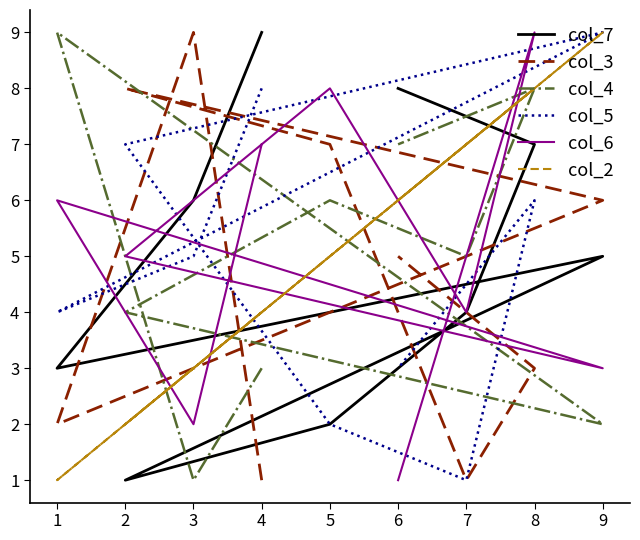

Which has a higher value, 7 or 8?

8